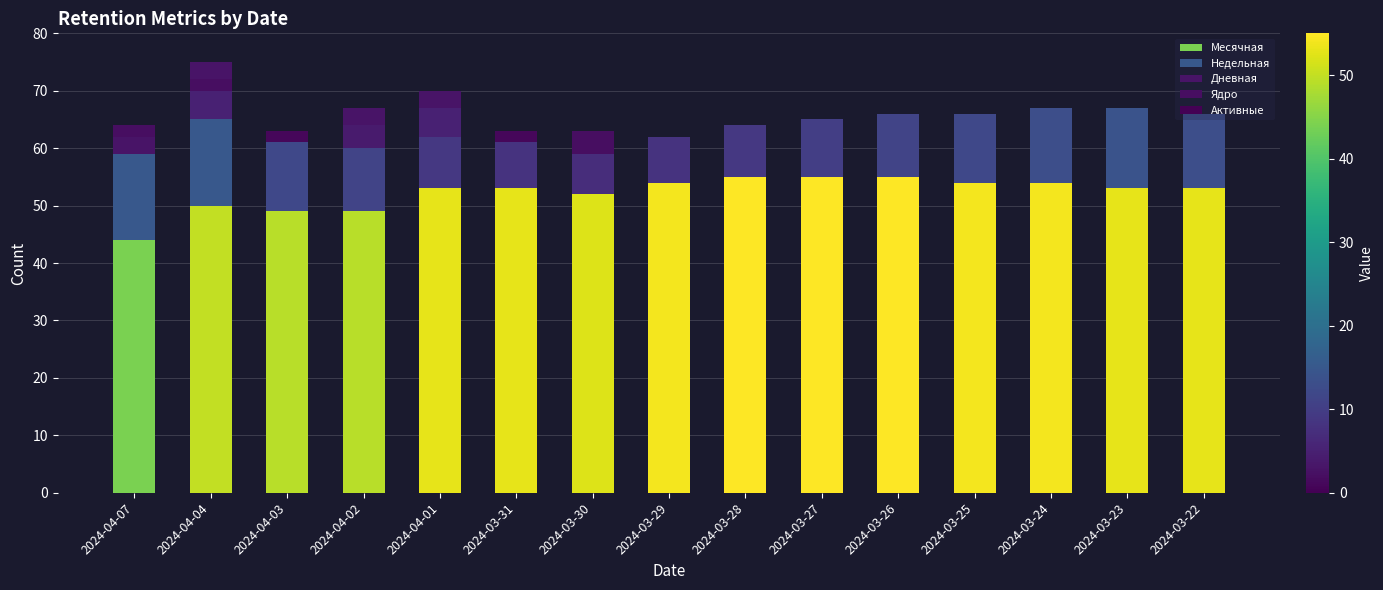

Are the bars grouped side by side (vs. stacked)?

No